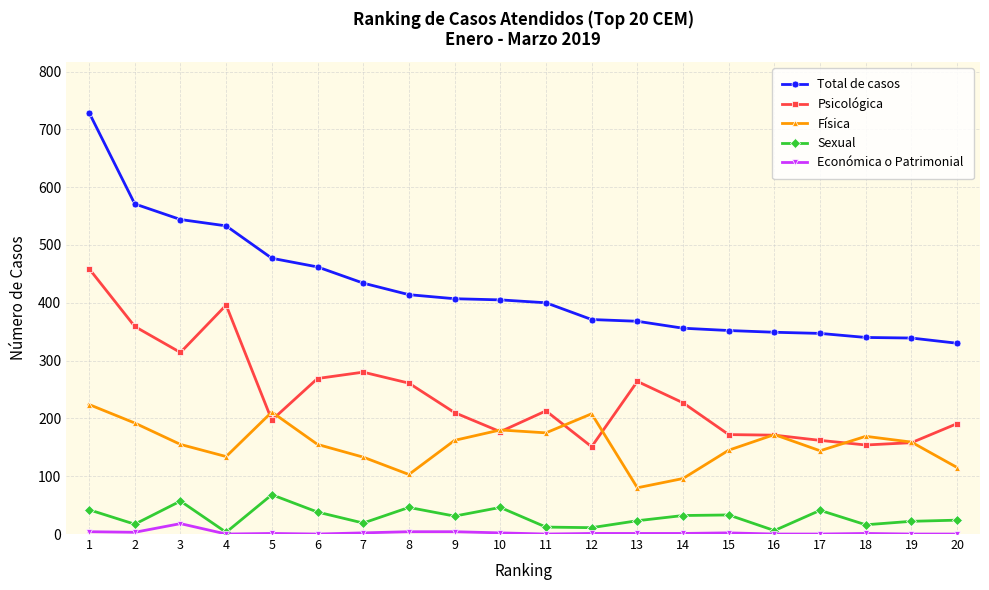

Is the value of Sexual at 18 greater than the value of Total de casos at 16?

No